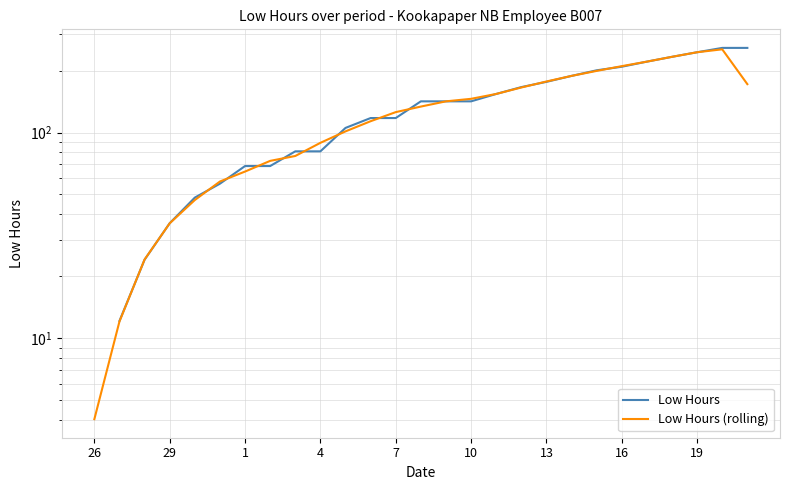

How many intersections are there between Low Hours and Low Hours (rolling)?

17